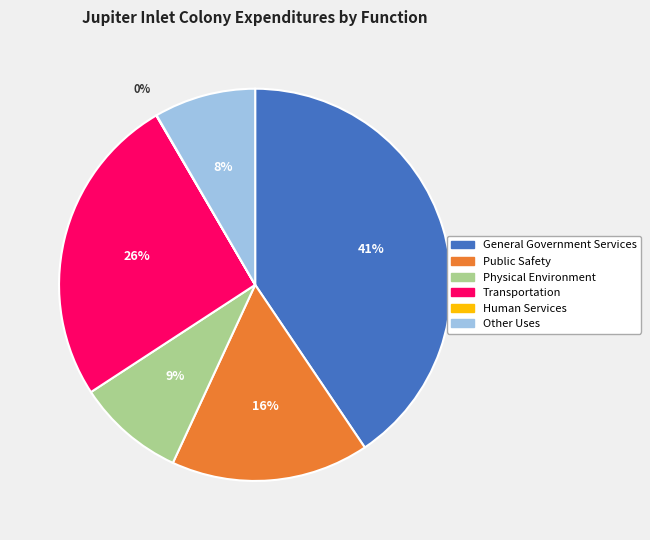

Is it true that Other Uses is 8% of the pie?

True